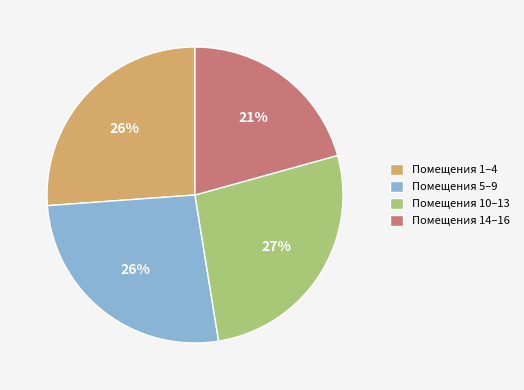

Which has a higher value, Помещения 5–9 or Помещения 14–16?

Помещения 5–9